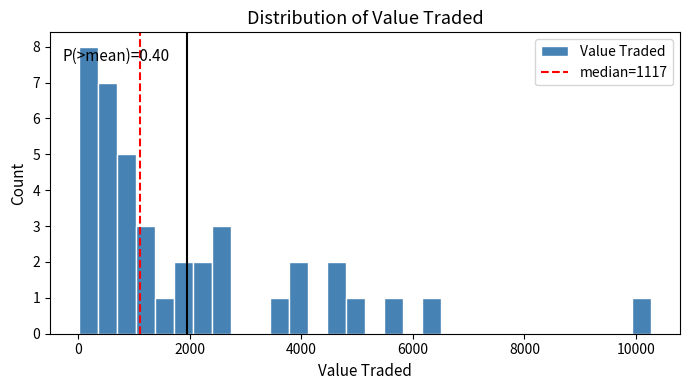

Read against the x-axis, roughly where is the centre of the tallest bar?

200